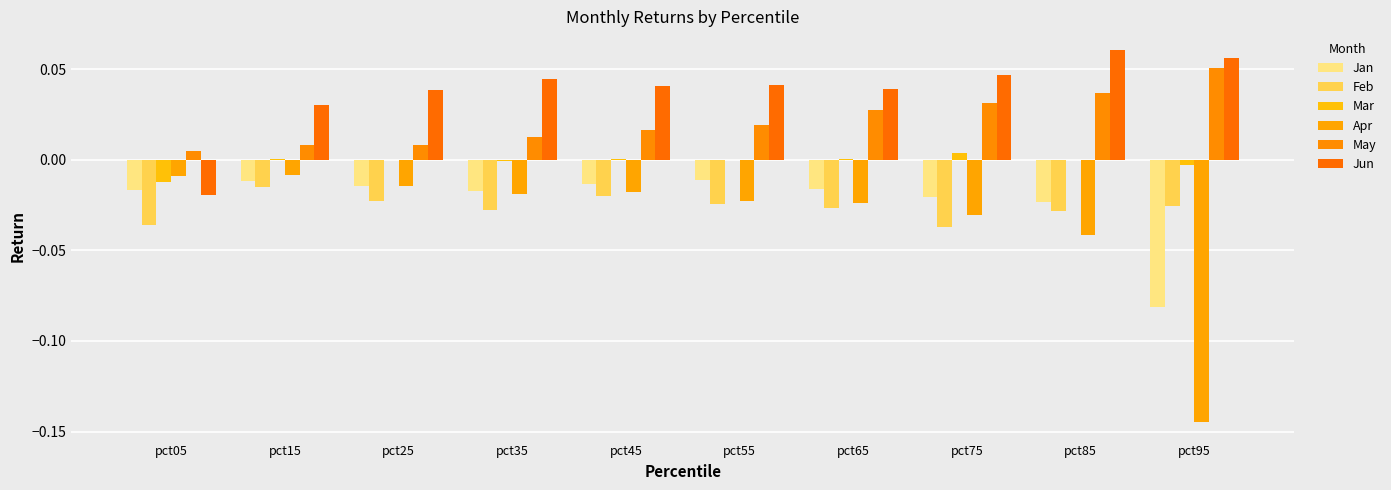

Does the chart contain stacked bars?

No